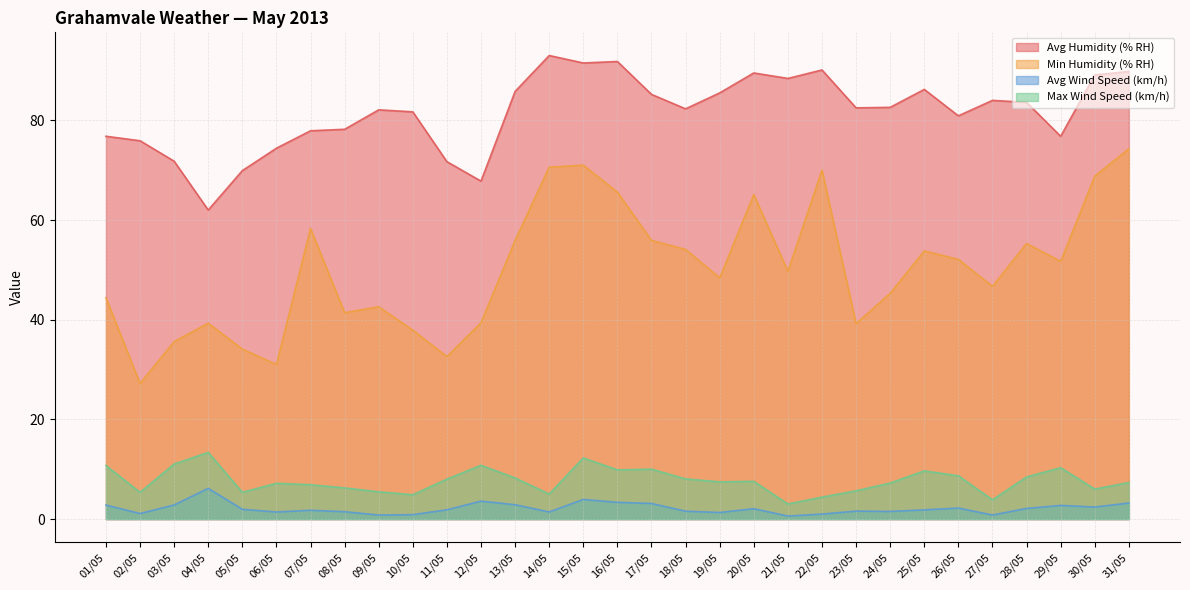

Where is Min Humidity (% RH) nearest to the value 50?

21/05